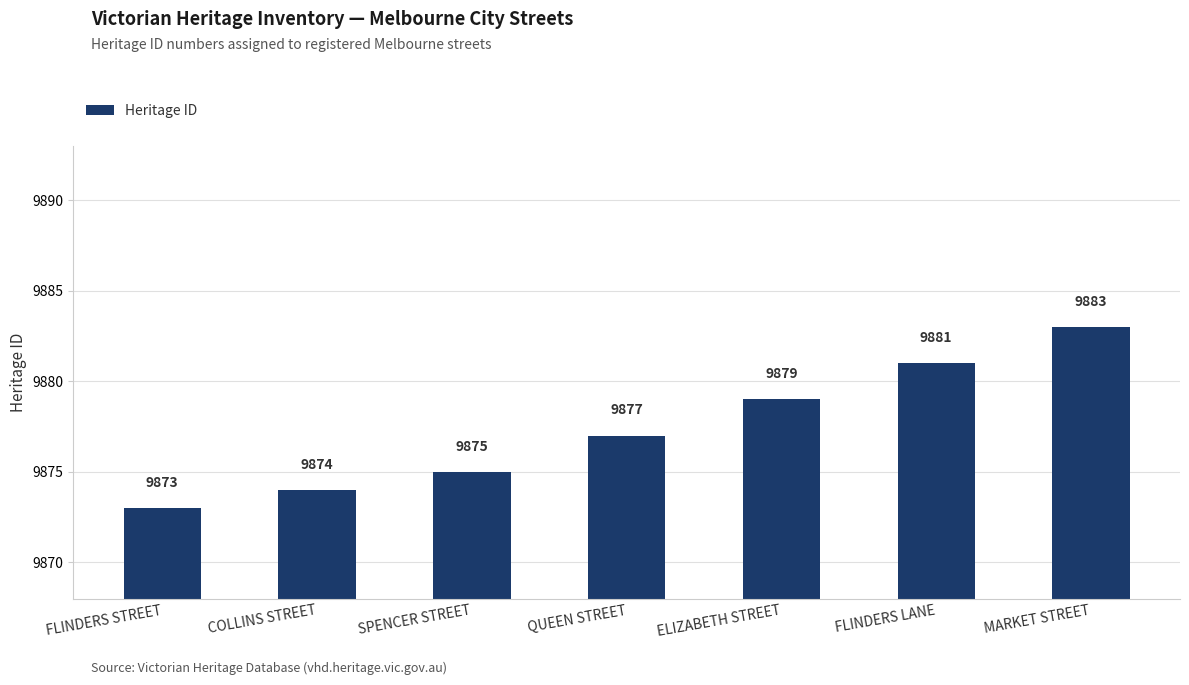

What is the maximum value shown in the chart?

9883